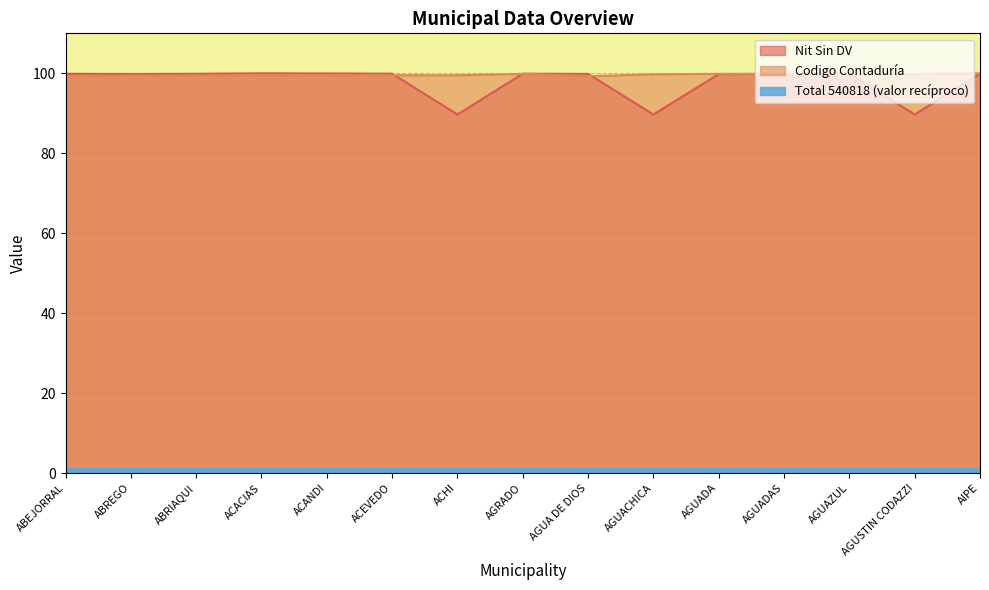

What is the average value of the Nit Sin DV series?

97.9